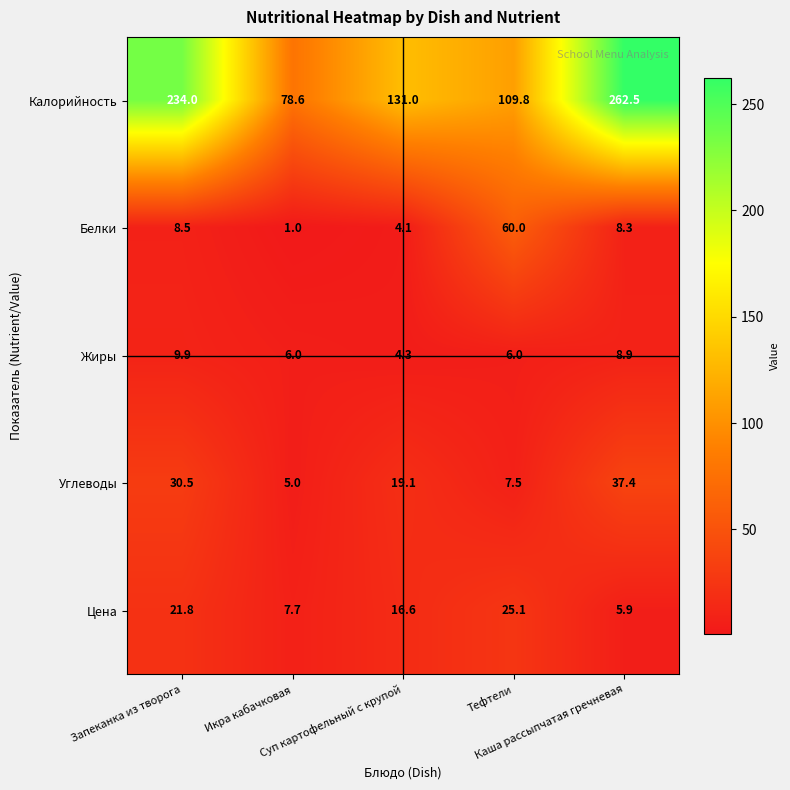

What is the highest value of the Калорийность series?

262.5